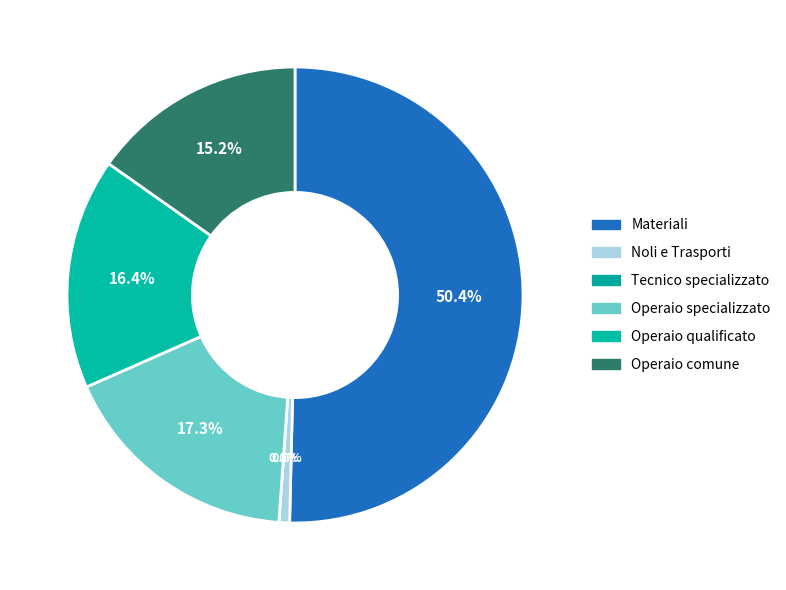

Between Operaio qualificato and Operaio specializzato, which is larger?

Operaio specializzato